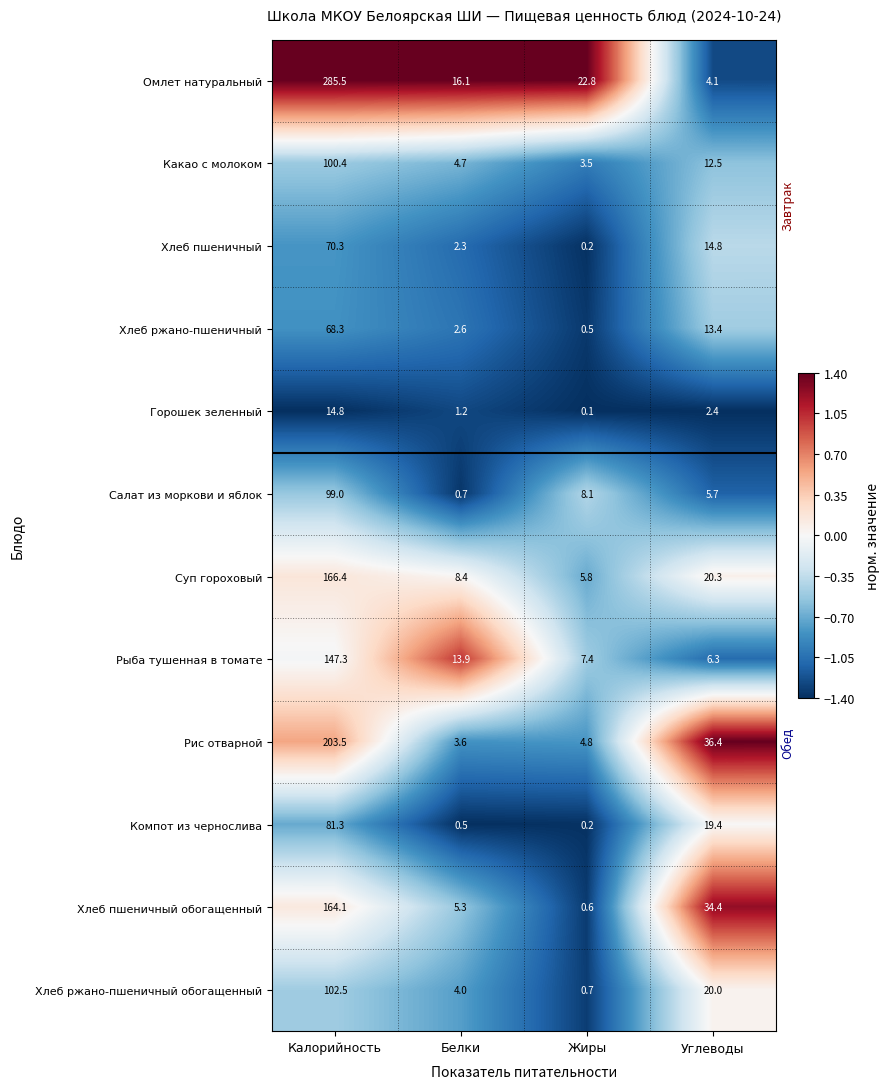

What is the sum of the Омлет натуральный values at Калорийность and Углеводы?

289.6